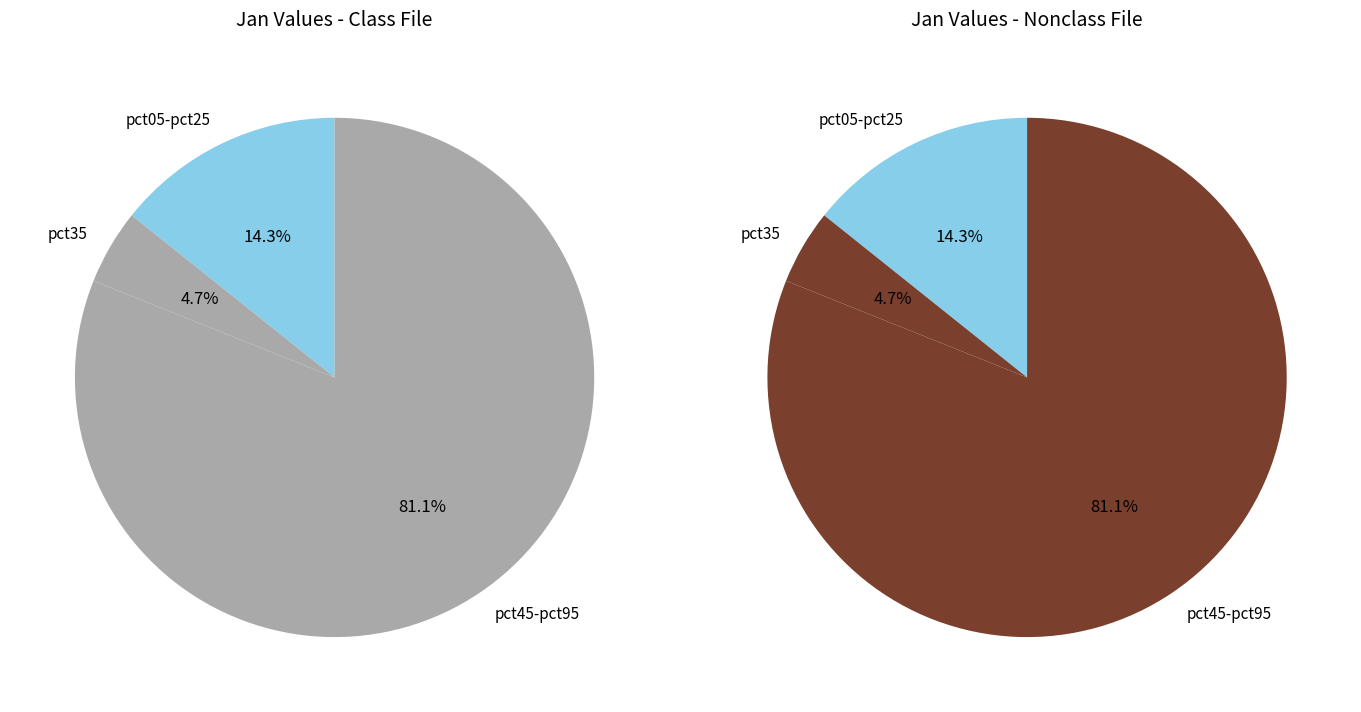

Is the sum of pct95 and pct85 greater than half?

Yes